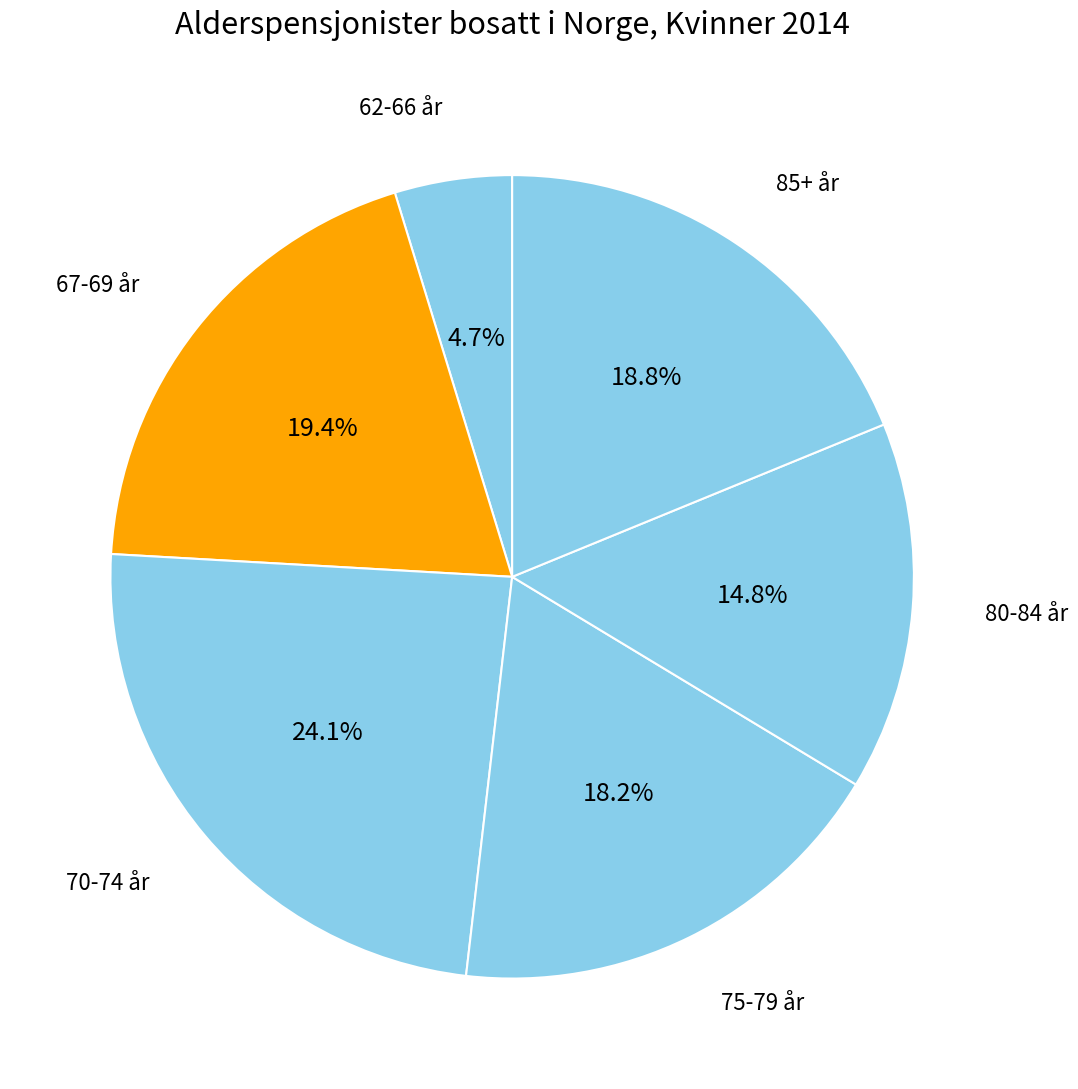

How many slices are in this pie chart?

6